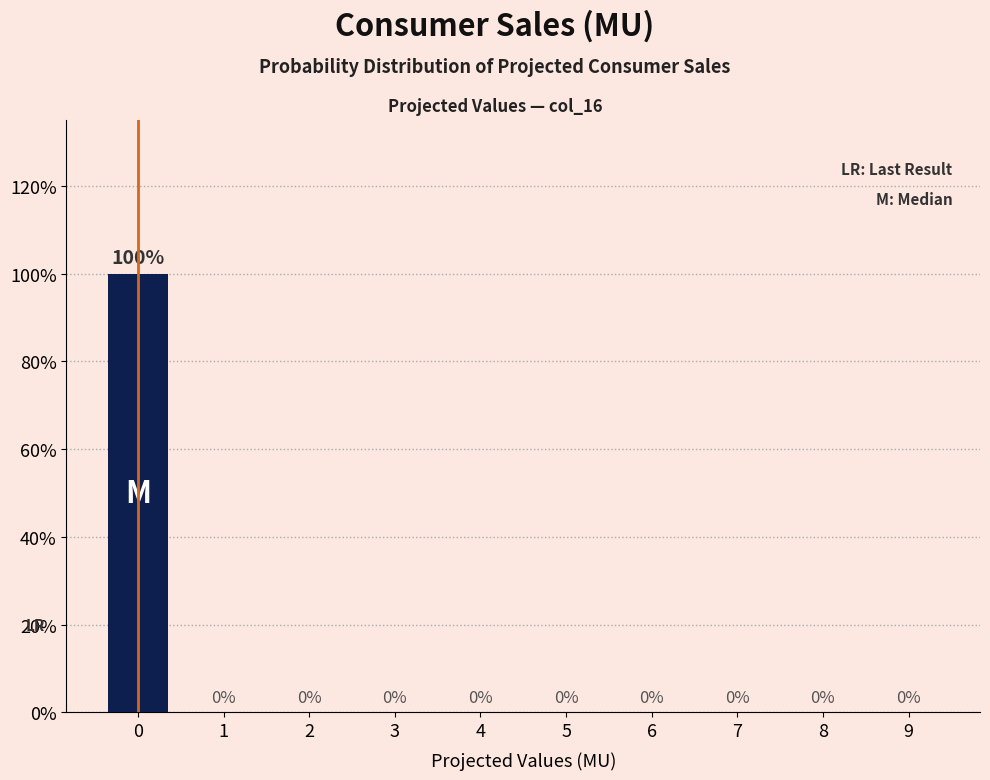

Reading left to right, transcribe all the data shown in this chart.

0=100	1=0	2=0	3=0	4=0	5=0	6=0	7=0	8=0	9=0